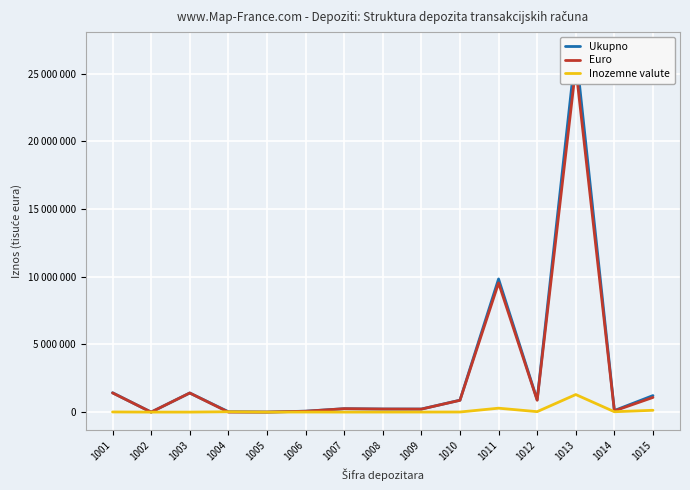

Where is the first local minimum for Ukupno?

1002